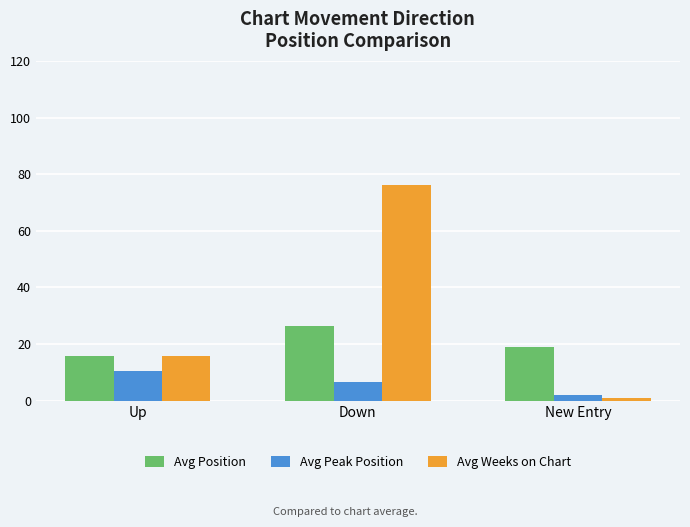

Are the bars horizontal?

No